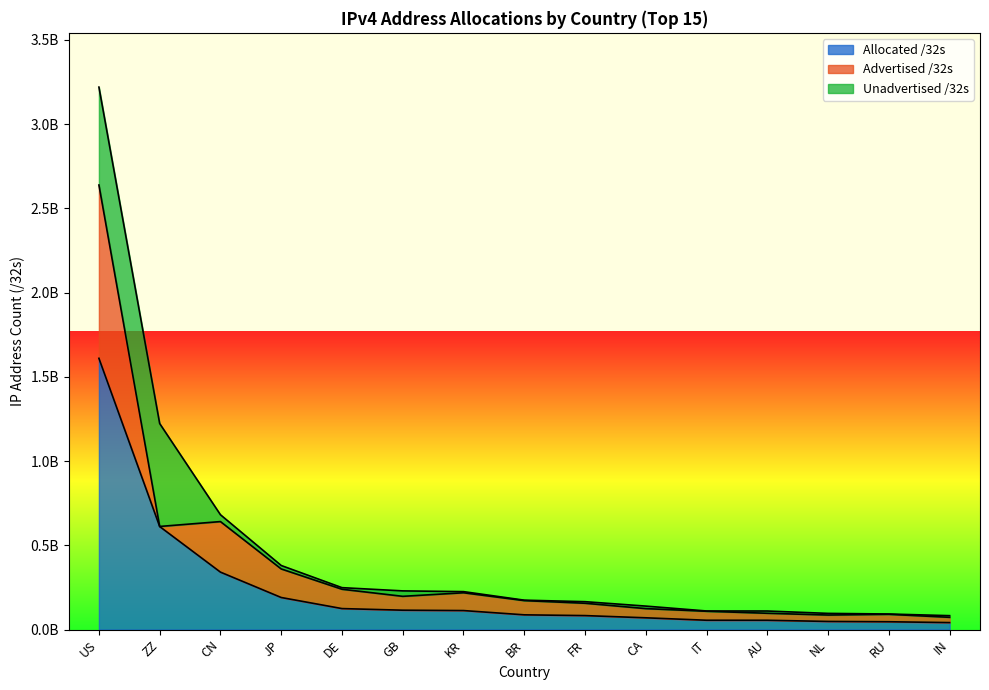

Reading right to left, list all the values displayed in this chart.

Allocated /32s: IN=41100288	RU=46048512	NL=47868896	AU=54891776	IT=55014976	CA=69500160	FR=82630928	BR=87124224	KR=112476928	GB=114657048	DE=124256896	JP=190020608	CN=340705280	ZZ=611413984	US=1610150656
Advertised /32s: IN=31300352	RU=44143360	NL=38067712	AU=41559688	IT=53276160	CA=54575872	FR=73204992	BR=84491008	KR=105640448	GB=82377984	DE=114805248	JP=169568768	CN=300097408	ZZ=448264	US=1028795904
Unadvertised /32s: IN=9799936	RU=1905152	NL=9801184	AU=13332088	IT=1738816	CA=14924288	FR=9425936	BR=2633216	KR=6836480	GB=32279064	DE=9451648	JP=20451840	CN=40607872	ZZ=610965720	US=581354752